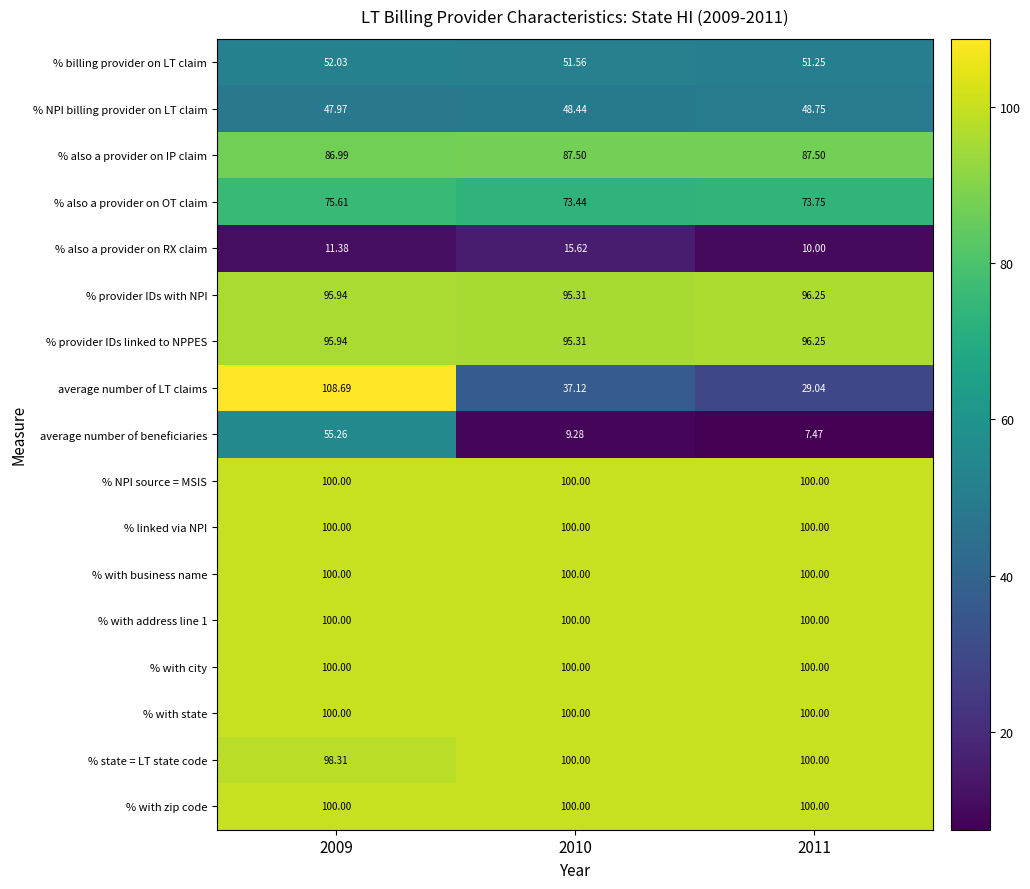

Count the number of data series in this chart.

17